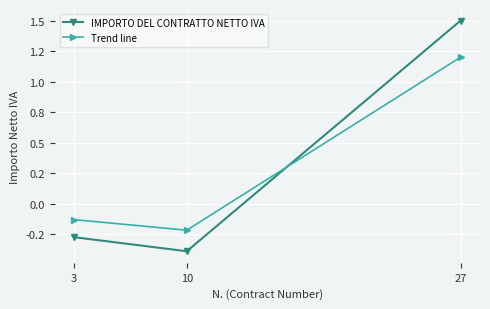

Is it true that Trend line equals -0.2 at 10?

True